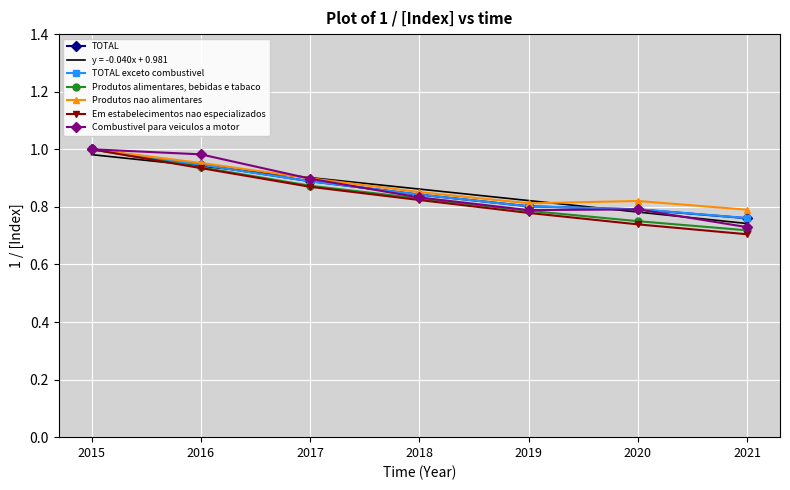

How many categories are shown in the chart?

7